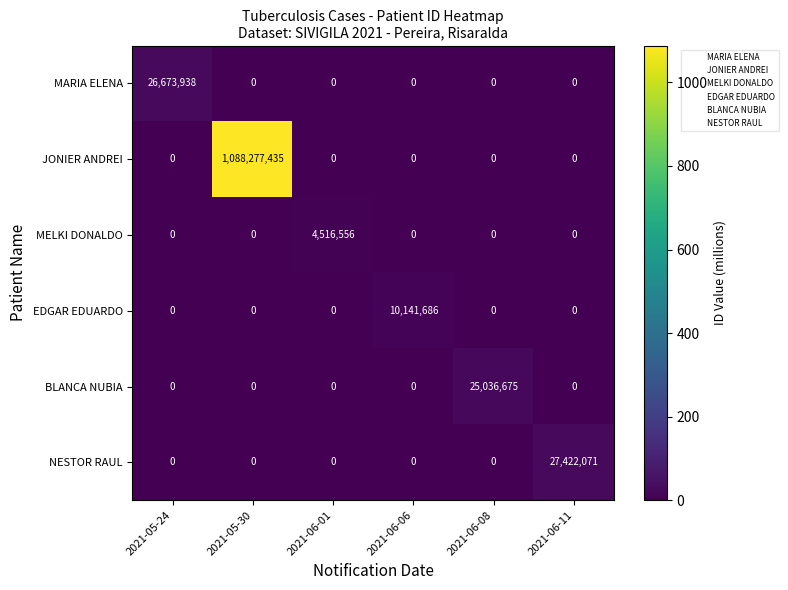

What is the total value across all series at 2021-06-06?

10141686